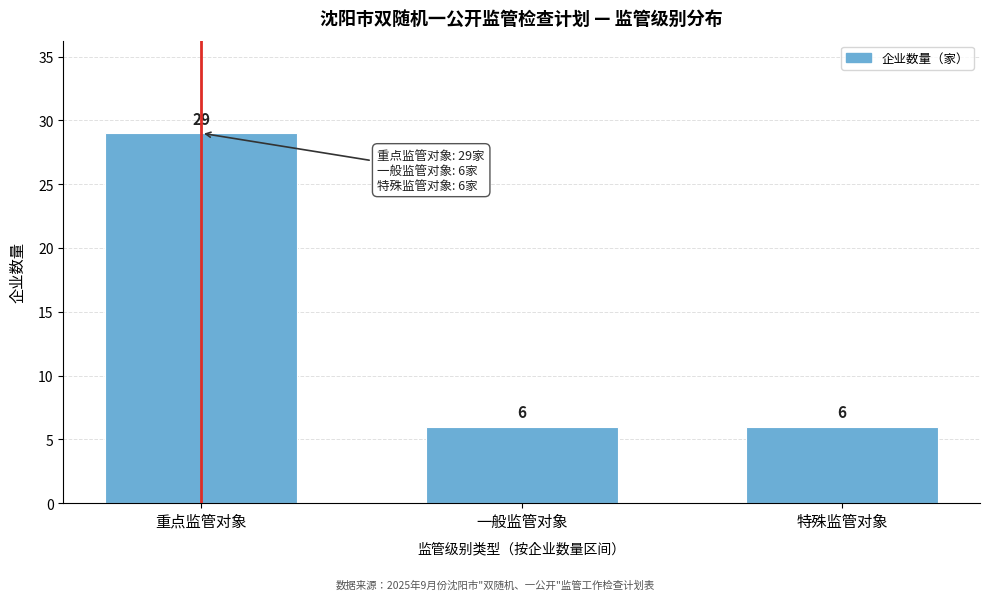

Reading left to right, what are all the values shown in this chart?

重点监管对象=29	一般监管对象=6	特殊监管对象=6